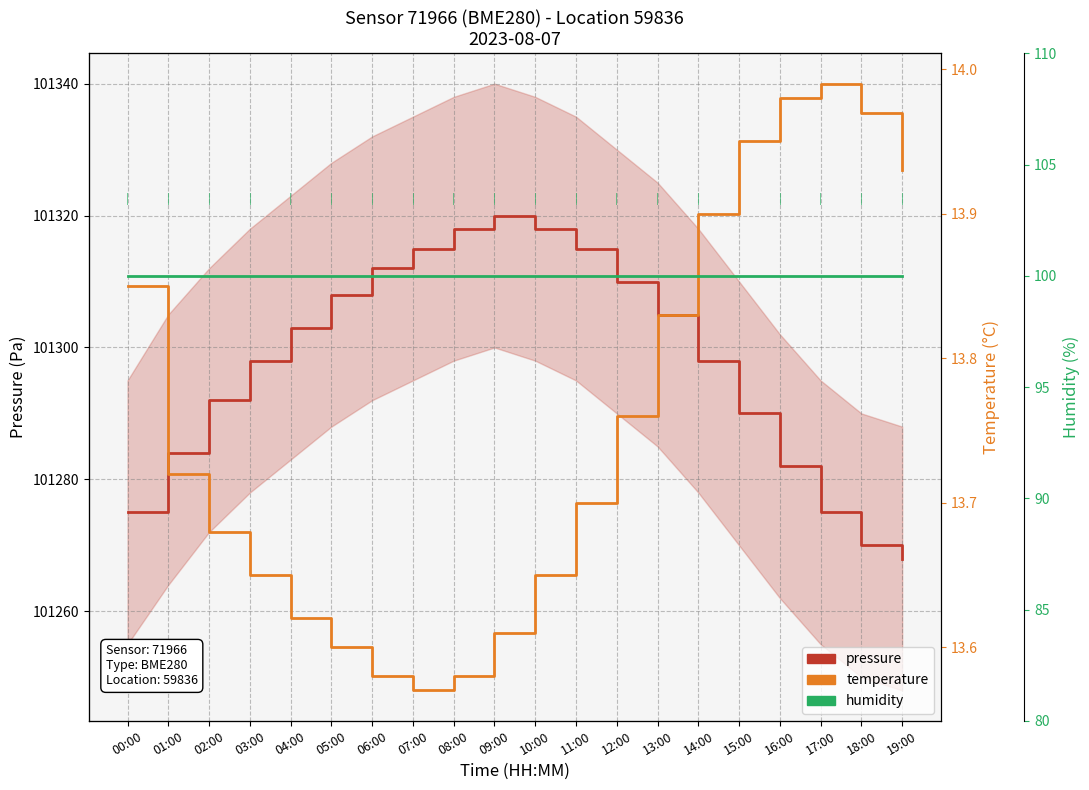

Does the chart display data point markers on the line(s)?

No